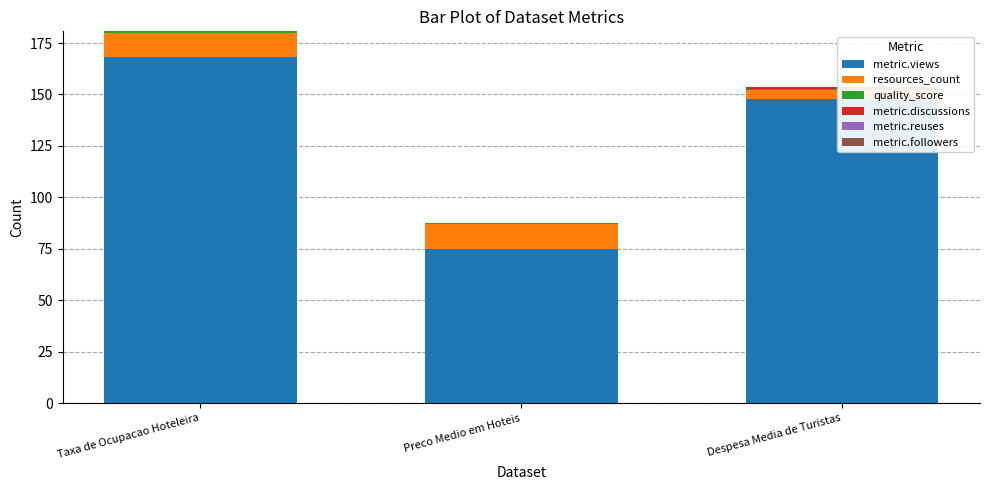

What is the label of the 3rd bar from the right?

Taxa de Ocupacao Hoteleira